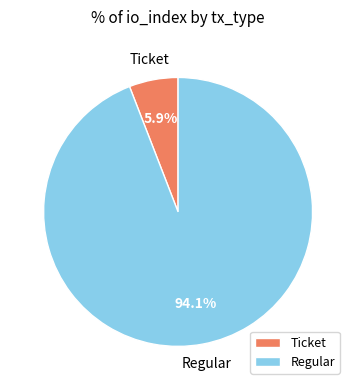

To the nearest percent, what is the difference between the Regular and Ticket slice percentages?

88%